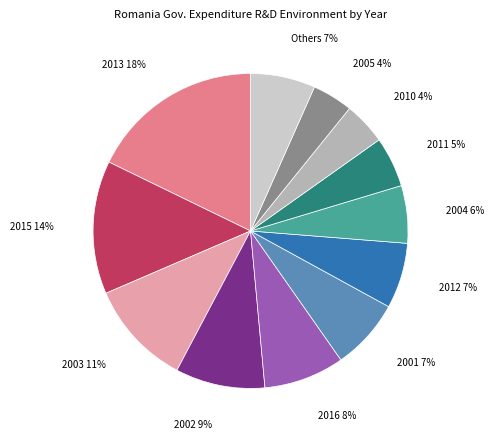

Which category has the biggest portion of the pie?

2013